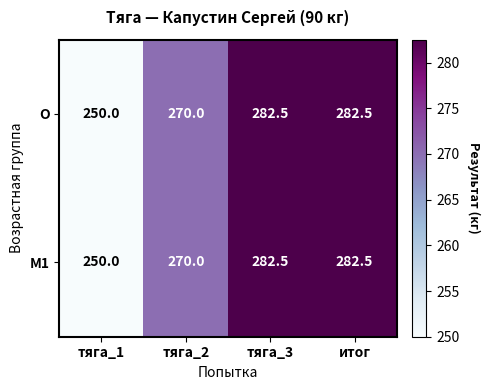

Where does the M1 series first go above 282?

тяга_3